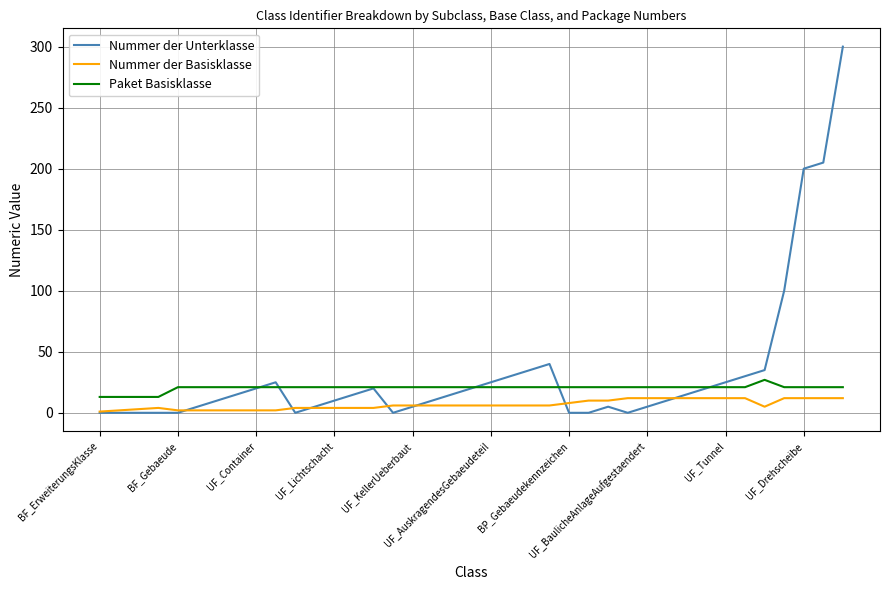

True or false: Nummer der Unterklasse has more than 2 points higher than both neighbors.

True